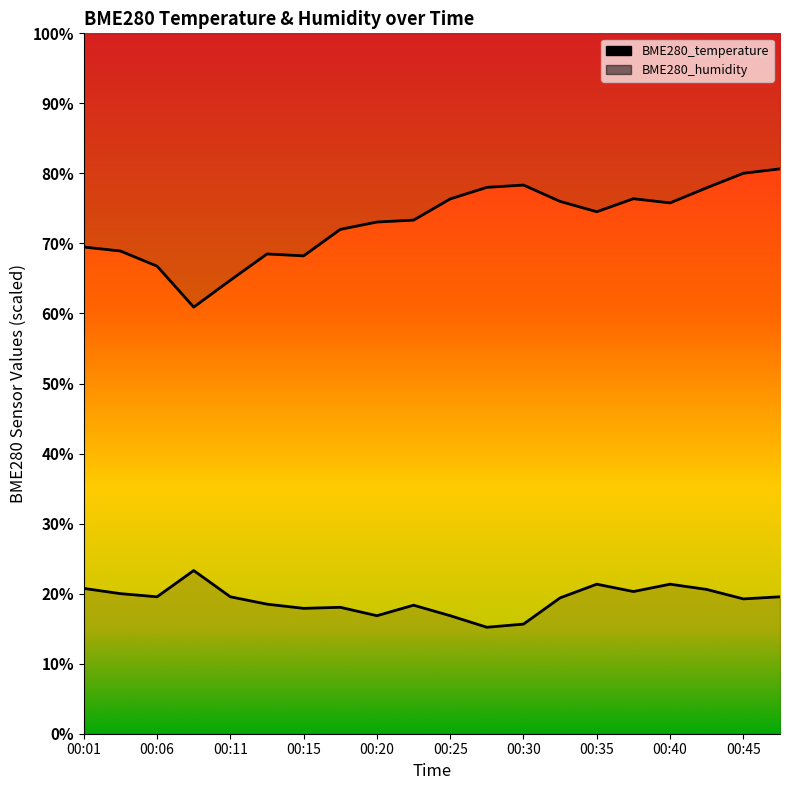

Between 00:15 and 00:38, which series saw the biggest shift?

BME280_humidity